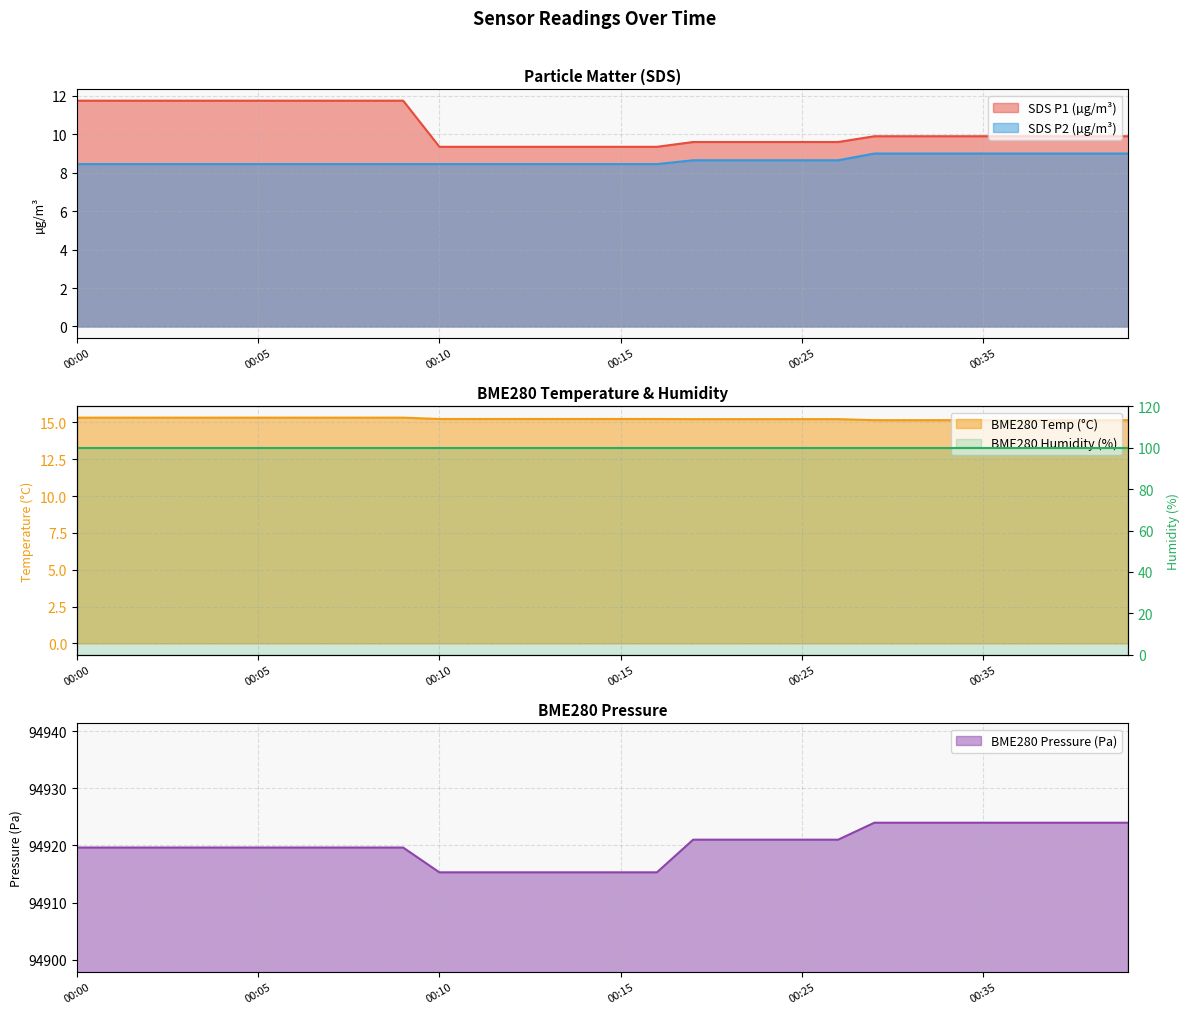

True or false: SDS P1 (µg/m³) and SDS P2 (µg/m³) cross at least once.

False